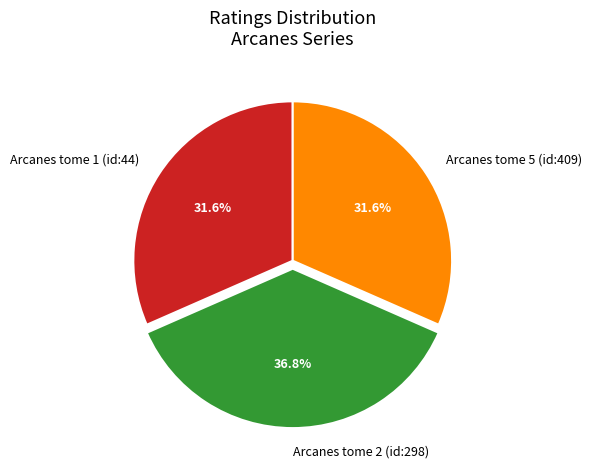

Does Arcanes tome 1 (id:44) account for over 50% of the chart?

No